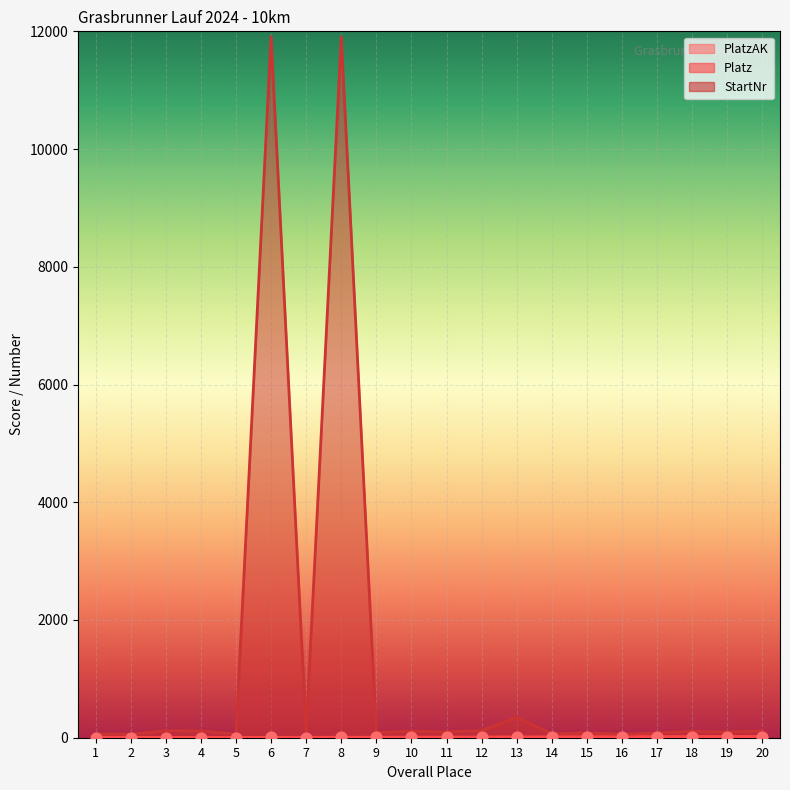

Is the value of Platz at 2 greater than the value of PlatzAK at 7?

No